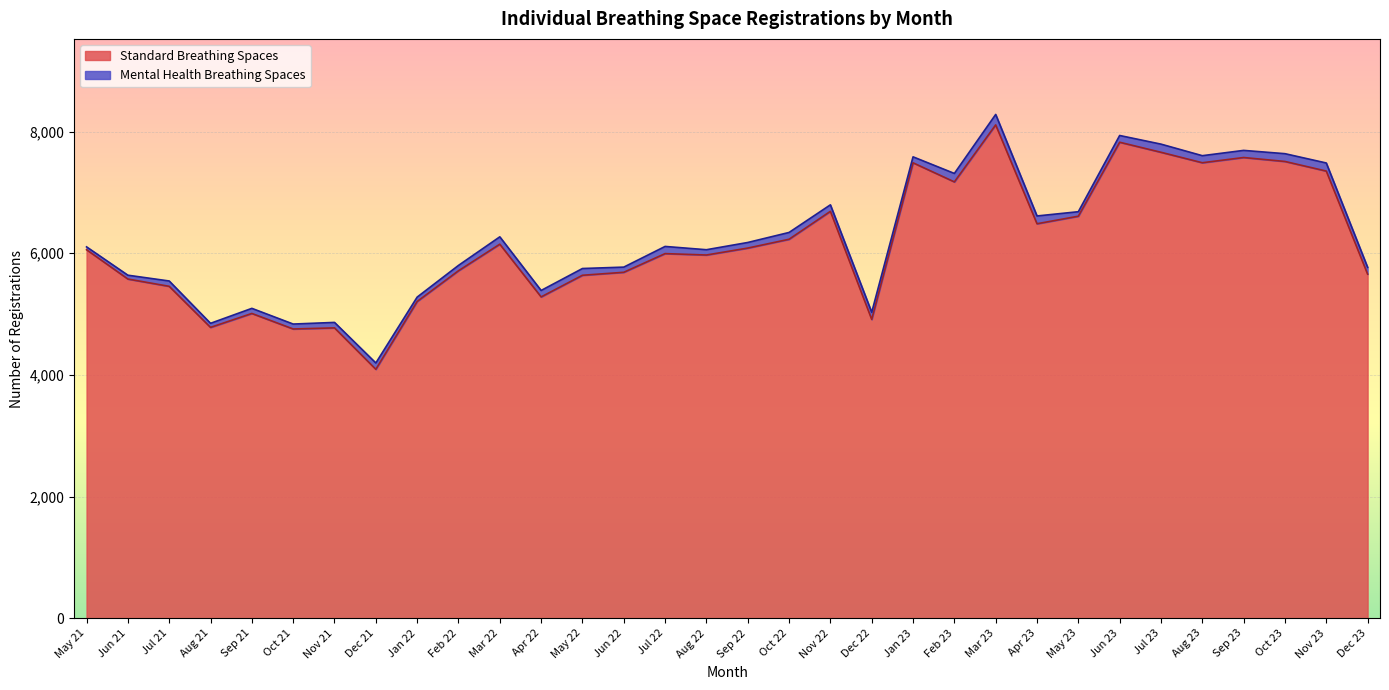

What is the change in value from Mar 23 to Jun 23?

-285